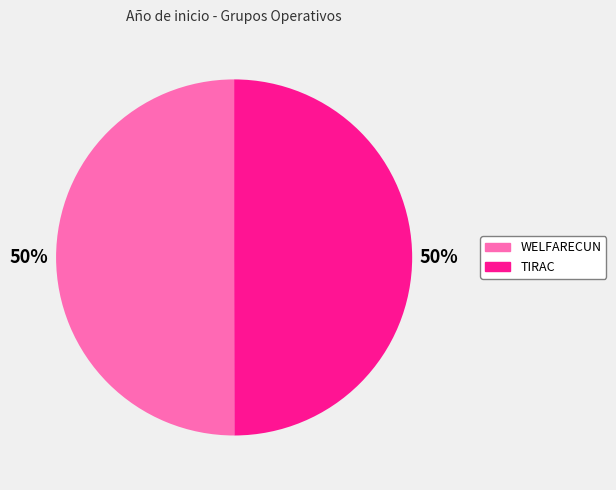

What is the ratio of the value at WELFARECUN to the value at TIRAC?

1.0